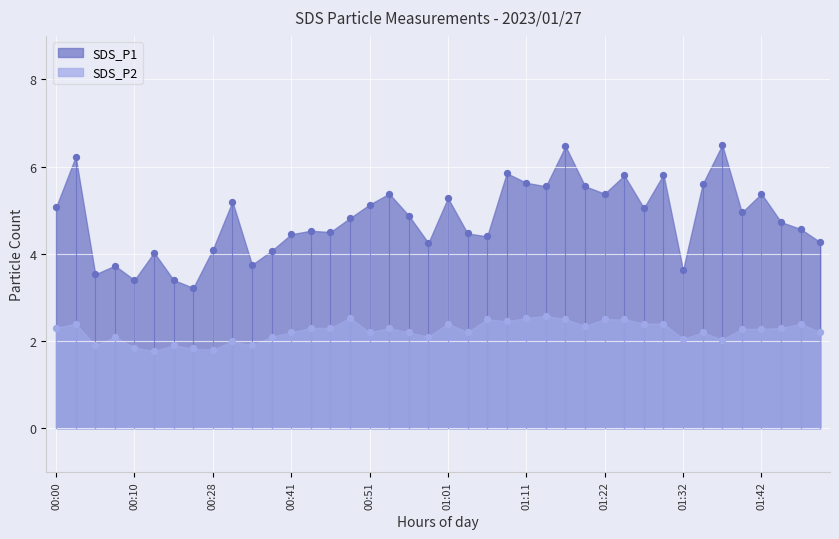

Which series has the widest spread of Y values?

SDS_P1